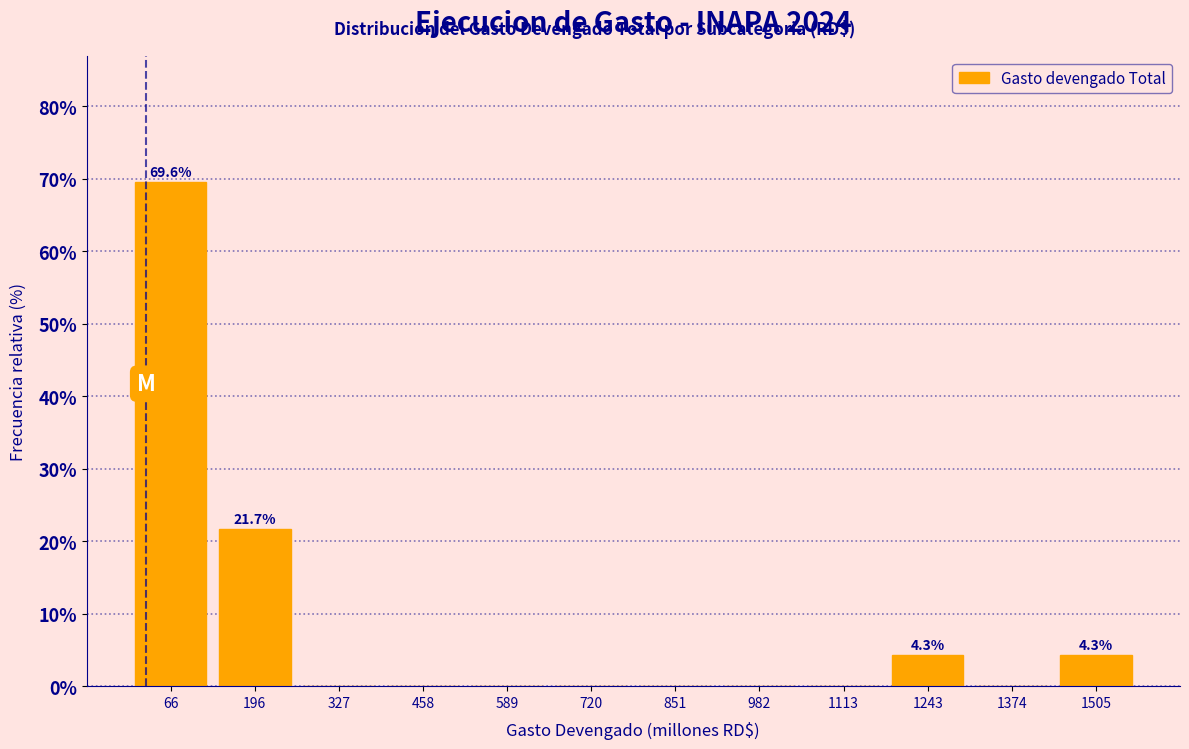

Over which range of the x-axis is the bar tallest?

0 to 140